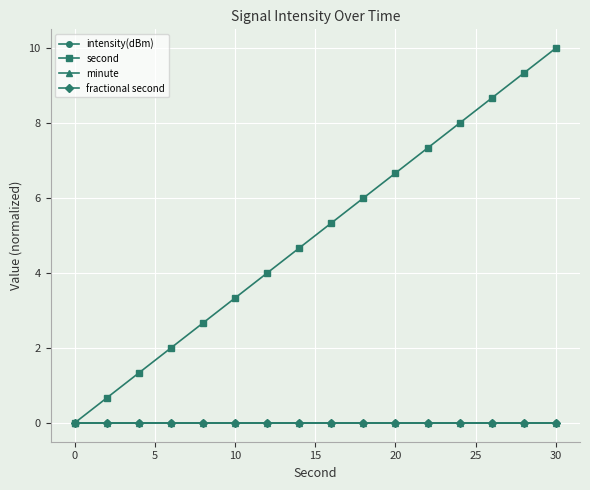

Is this an area chart (filled region under the line)?

No